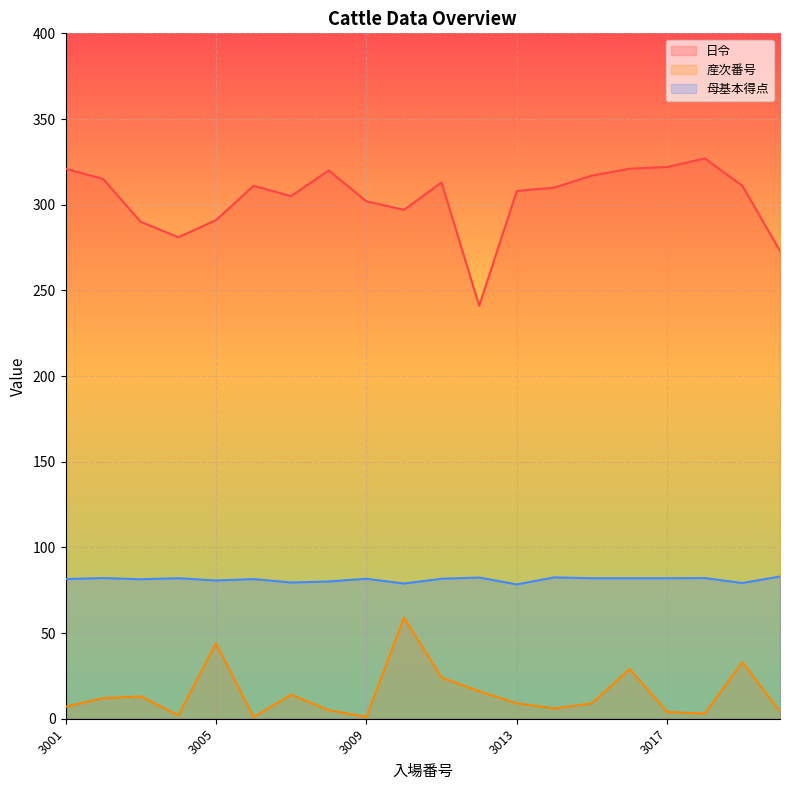

True or false: 日令 has a value of 560.6 at 3016.

False